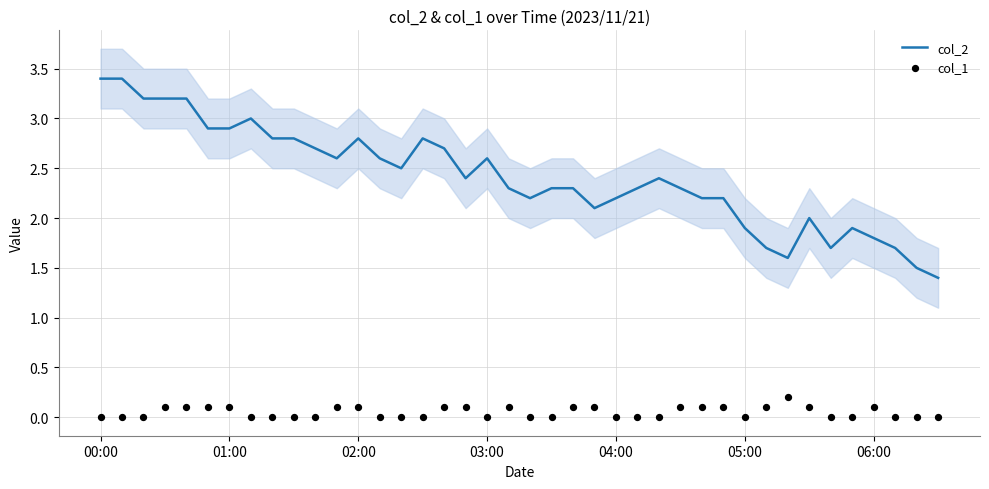

What are all the series names shown in the legend?

col_2, col_1